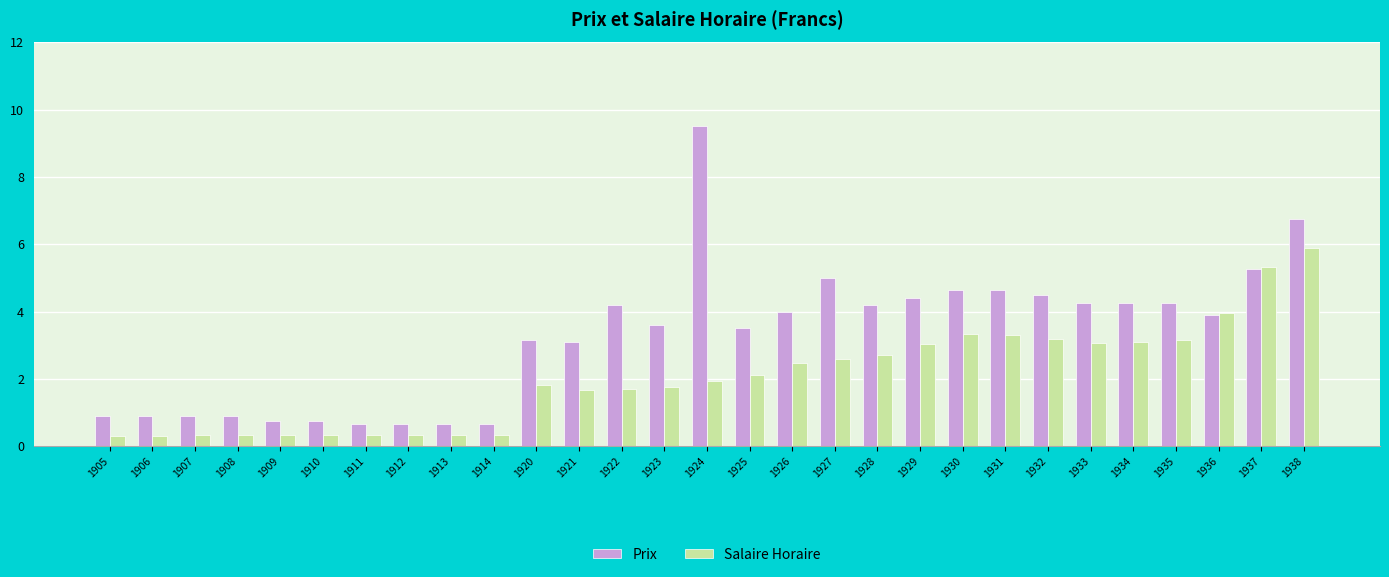

At which label is Prix closest to 5?

1927